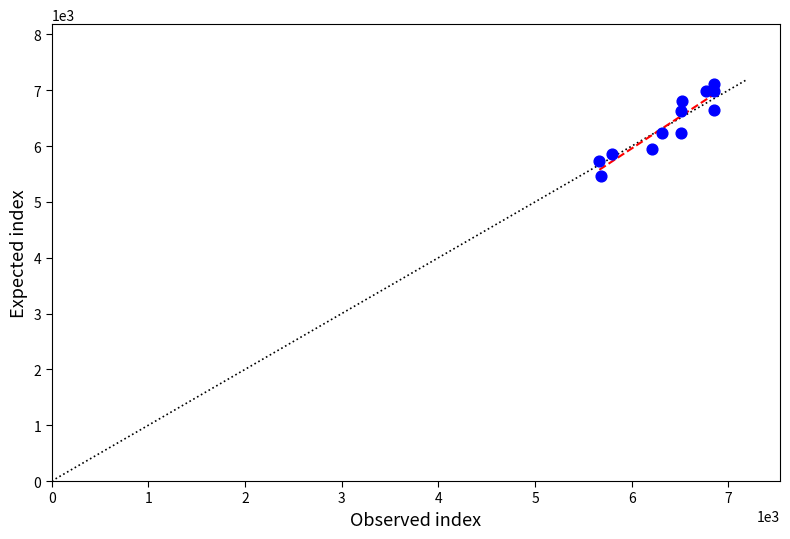

What is the range of X values (max minus min)?

1184.0